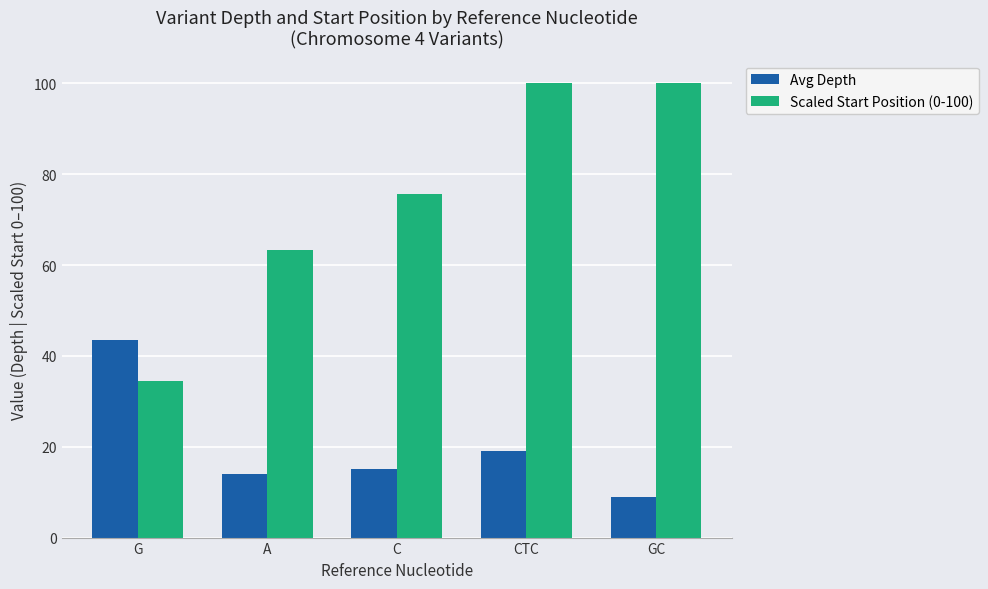

At GC, list the series in order from largest to smallest.

Scaled Start Position (0-100), Avg Depth